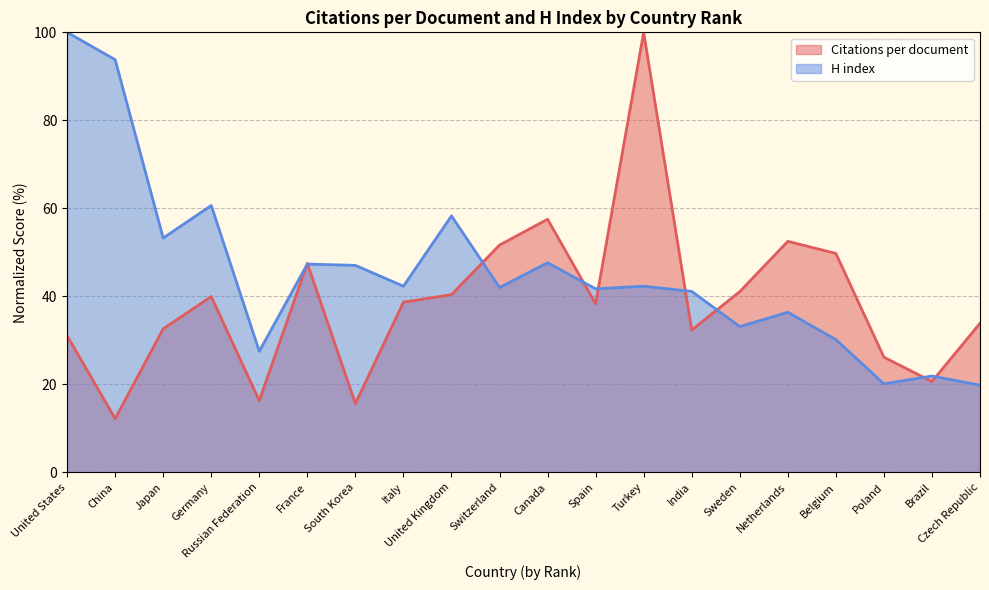

List the labels in order of Citations per document value, largest first.

Turkey, Canada, Netherlands, Switzerland, Belgium, France, Sweden, United Kingdom, Germany, Italy, Spain, Czech Republic, Japan, India, United States, Poland, Brazil, Russian Federation, South Korea, China